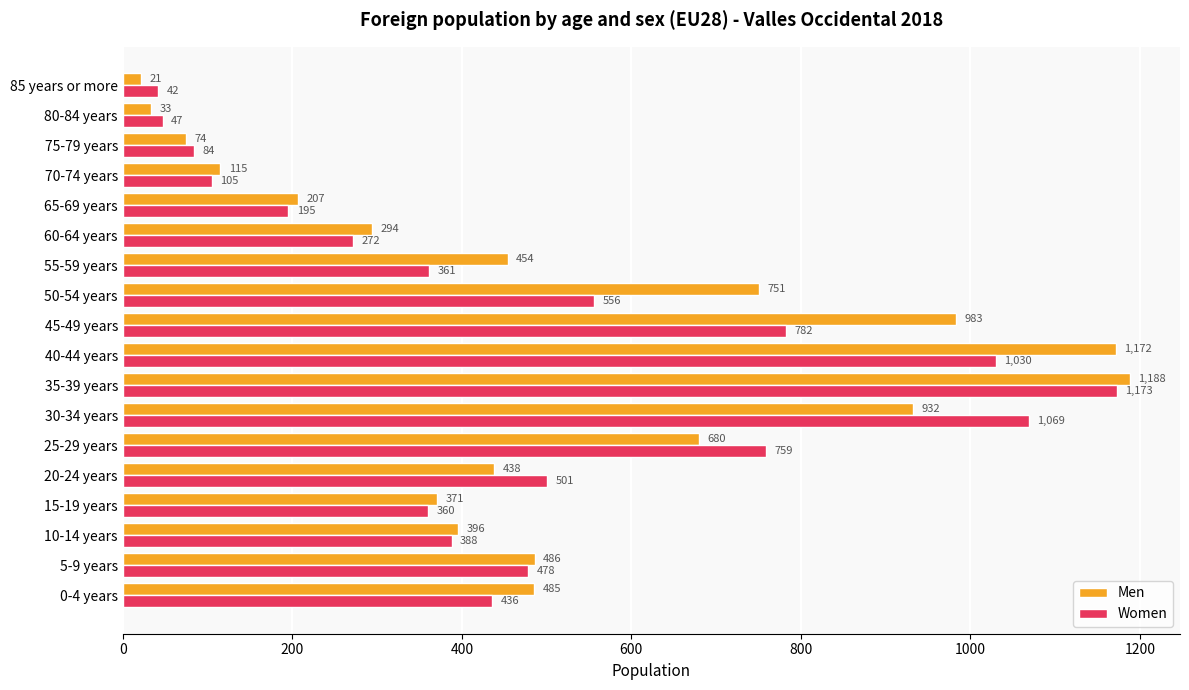

What is the difference between the highest and lowest values at 45-49 years?

201